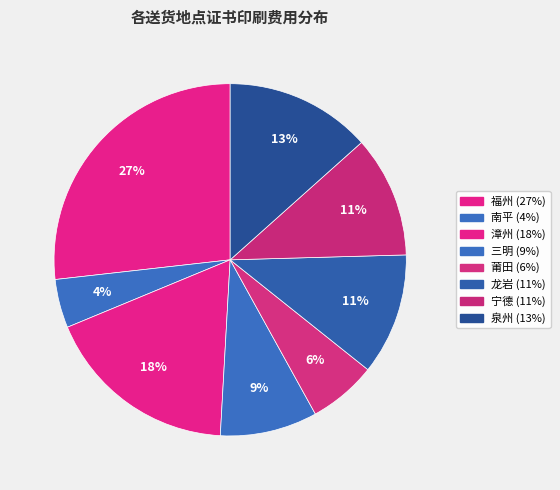

Is 福州 the majority of the pie?

No